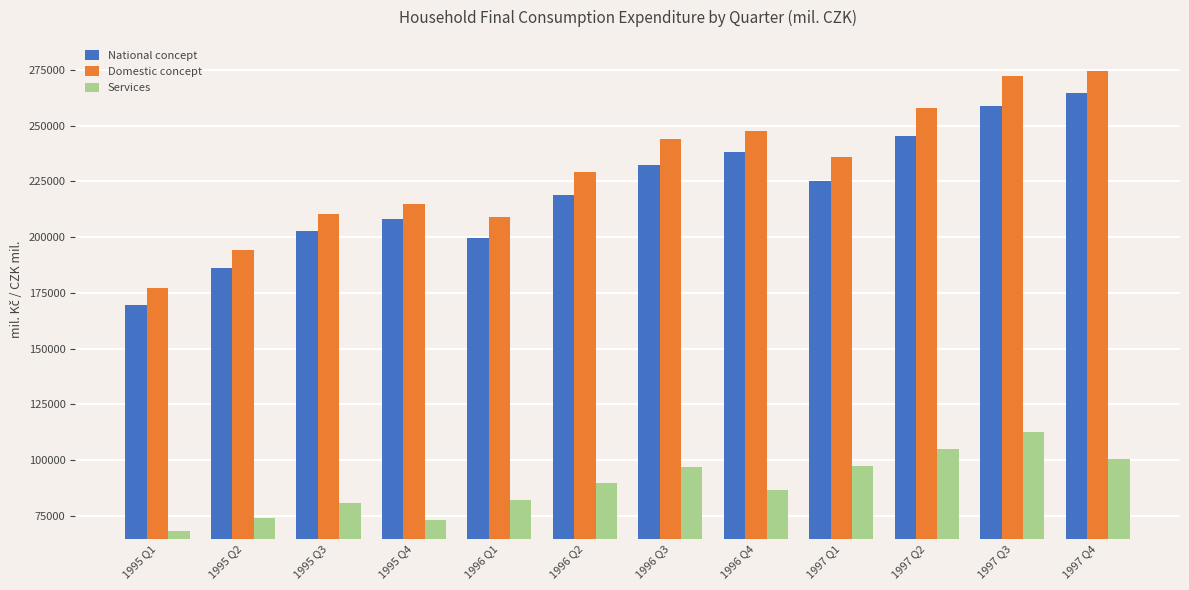

Which series changed the most between 1995 Q2 and 1997 Q3?

Domestic concept